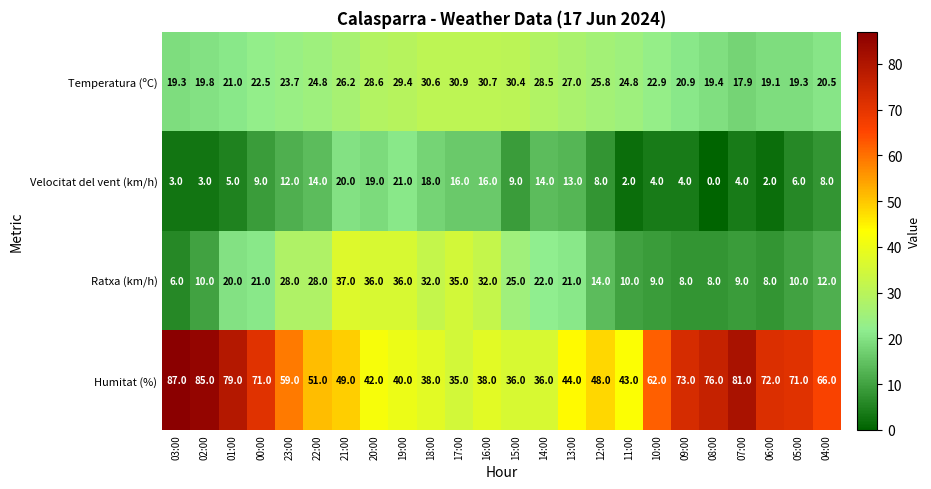

At which label does Ratxa (km/h) reach its minimum?

03:00